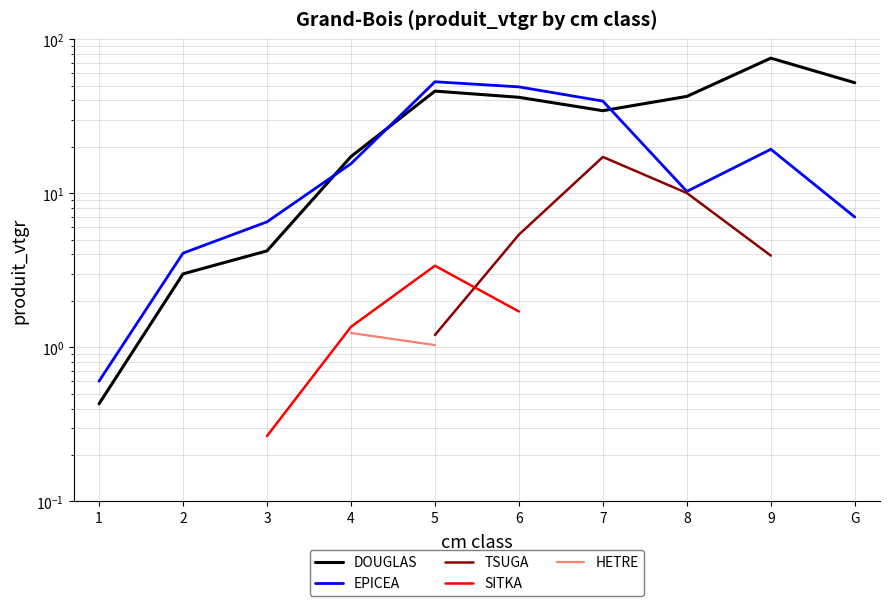

What is the sum of all EPICEA values?

204.7